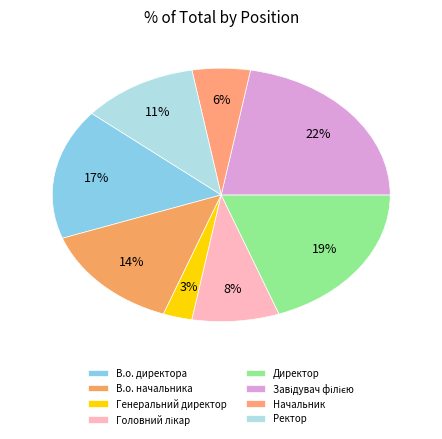

To the nearest percent, what is the difference between the largest and smallest slice percentages?

19%